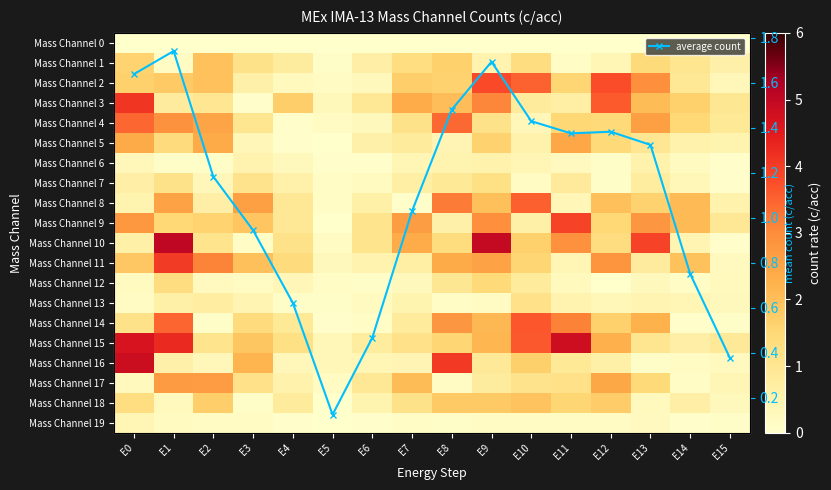

Count the number of data series in this chart.

21